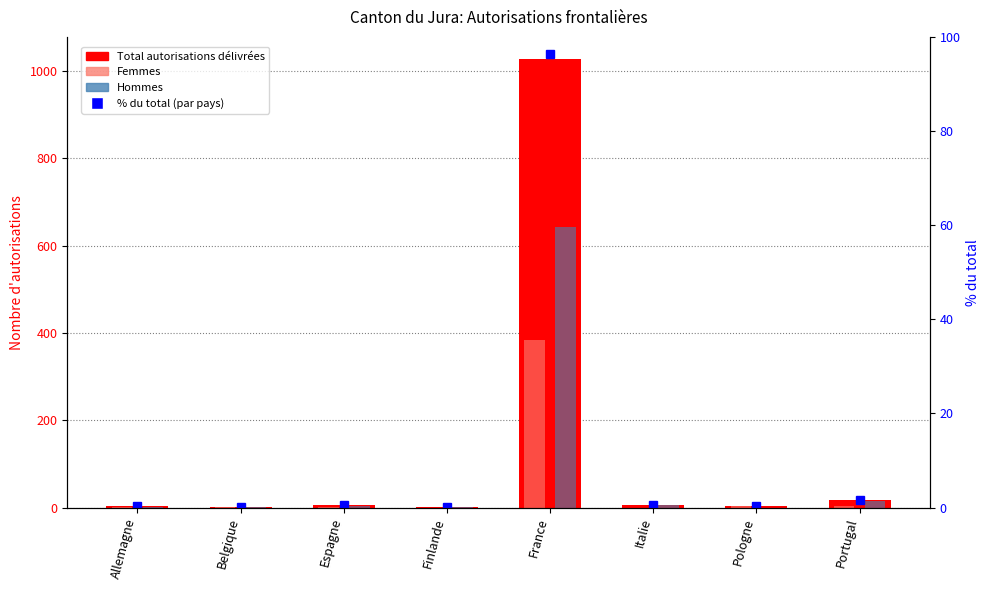

Reading left to right, extract all data points from this chart.

Total autorisations: Allemagne=4.0	Belgique=2.0	Espagne=5.0	Finlande=1.0	France=1027.0	Italie=6.0	Pologne=3.0	Portugal=18.0
Femmes: Allemagne=2.0	Belgique=1.0	Espagne=2.0	Finlande=0.0	France=384.0	Italie=0.0	Pologne=3.0	Portugal=3.0
Hommes: Allemagne=2.0	Belgique=1.0	Espagne=3.0	Finlande=1.0	France=643.0	Italie=6.0	Pologne=0.0	Portugal=15.0
% du total: Allemagne=0.4	Belgique=0.2	Espagne=0.5	Finlande=0.1	France=96.3	Italie=0.6	Pologne=0.3	Portugal=1.7